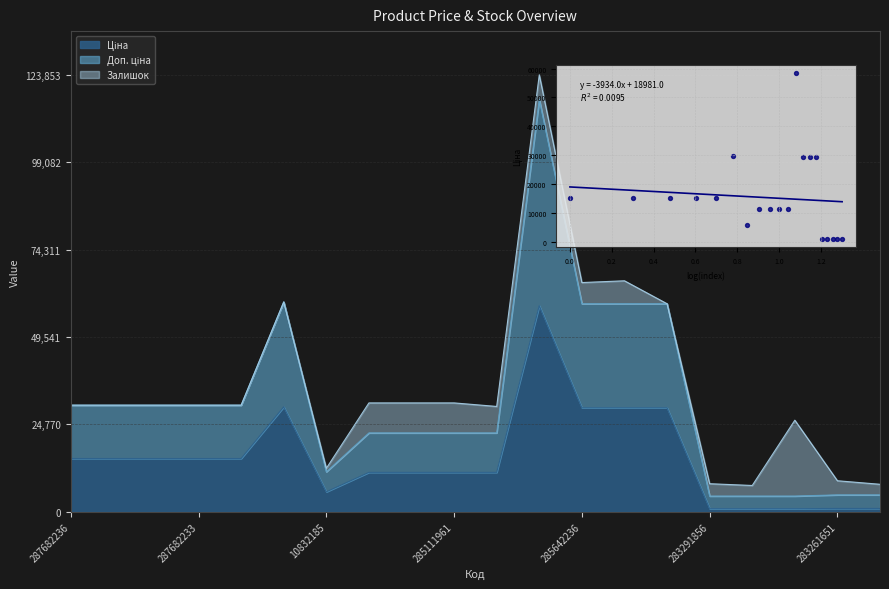

Which series has the largest Y range (max minus min)?

Доп. ціна